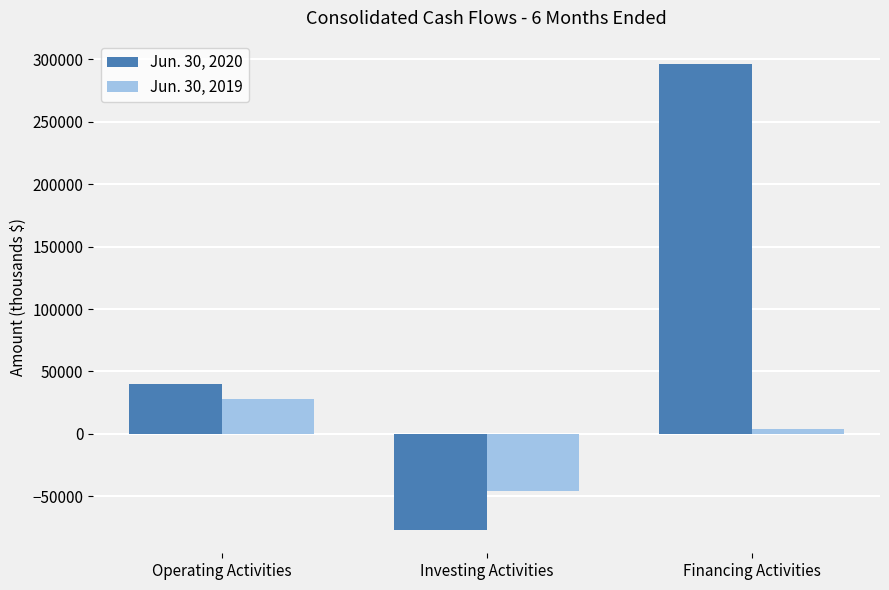

What is the spread (max minus min) of values at Operating Activities?

11899